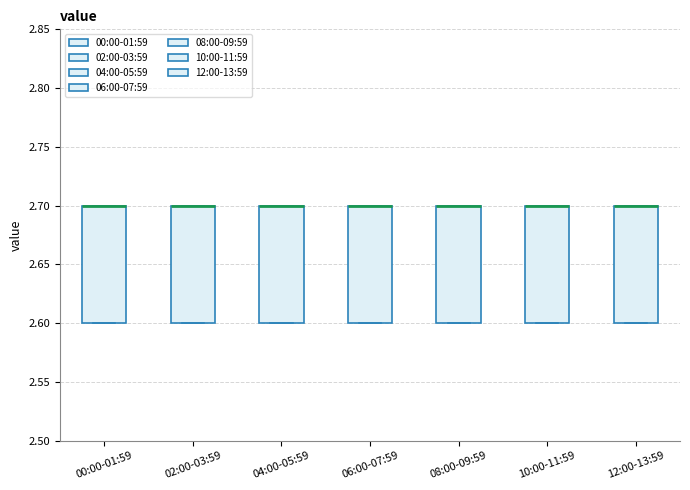

Reading left to right, transcribe this box plot: for each box, give where its median line is, the range the box spans, and where its two whiskers end, as read against the y-axis. The values are not printed on the chart, so give them approximately, as read against the axis.

00:00-01:59: median 2.7 (drawn on the box's upper edge), box 2.6 to 2.7, whiskers 2.6 to 2.7
02:00-03:59: median 2.7 (drawn on the box's upper edge), box 2.6 to 2.7, whiskers 2.6 to 2.7
04:00-05:59: median 2.7 (drawn on the box's upper edge), box 2.6 to 2.7, whiskers 2.6 to 2.7
06:00-07:59: median 2.7 (drawn on the box's upper edge), box 2.6 to 2.7, whiskers 2.6 to 2.7
08:00-09:59: median 2.7 (drawn on the box's upper edge), box 2.6 to 2.7, whiskers 2.6 to 2.7
10:00-11:59: median 2.7 (drawn on the box's upper edge), box 2.6 to 2.7, whiskers 2.6 to 2.7
12:00-13:59: median 2.7 (drawn on the box's upper edge), box 2.6 to 2.7, whiskers 2.6 to 2.7